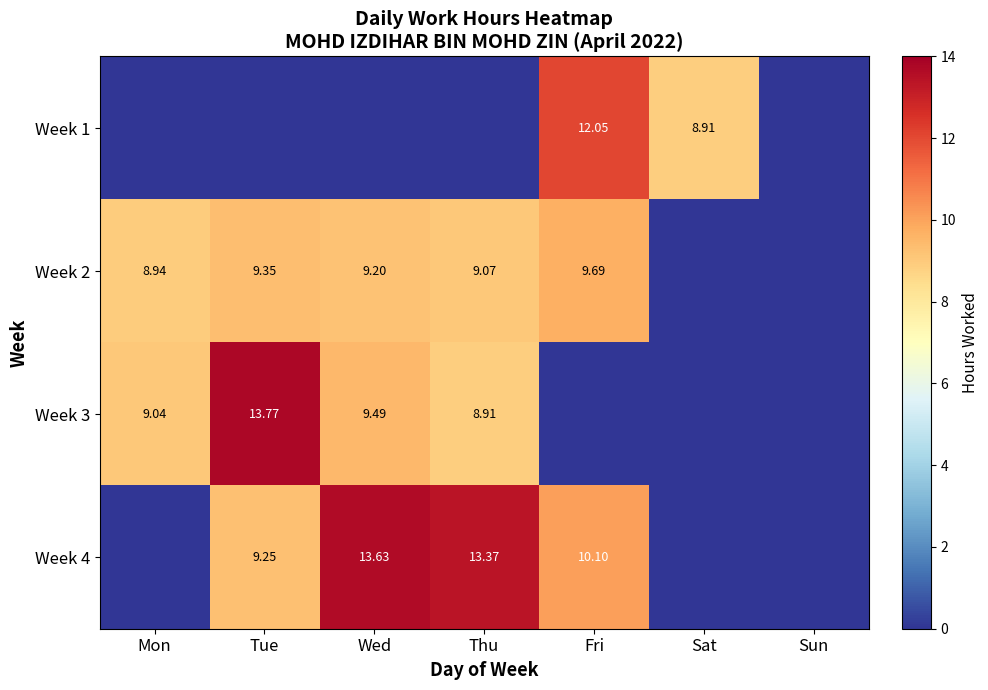

True or false: Week 3 has a value of -4.4 at Sun.

False